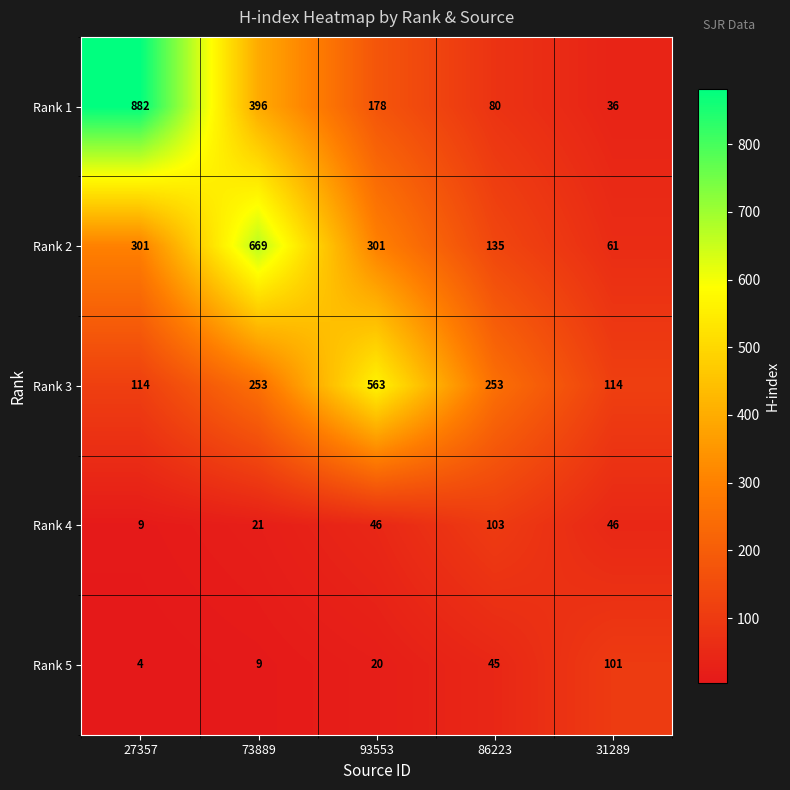

Rank the series by their maximum value, from highest to lowest.

Rank 1, Rank 2, Rank 3, Rank 4, Rank 5